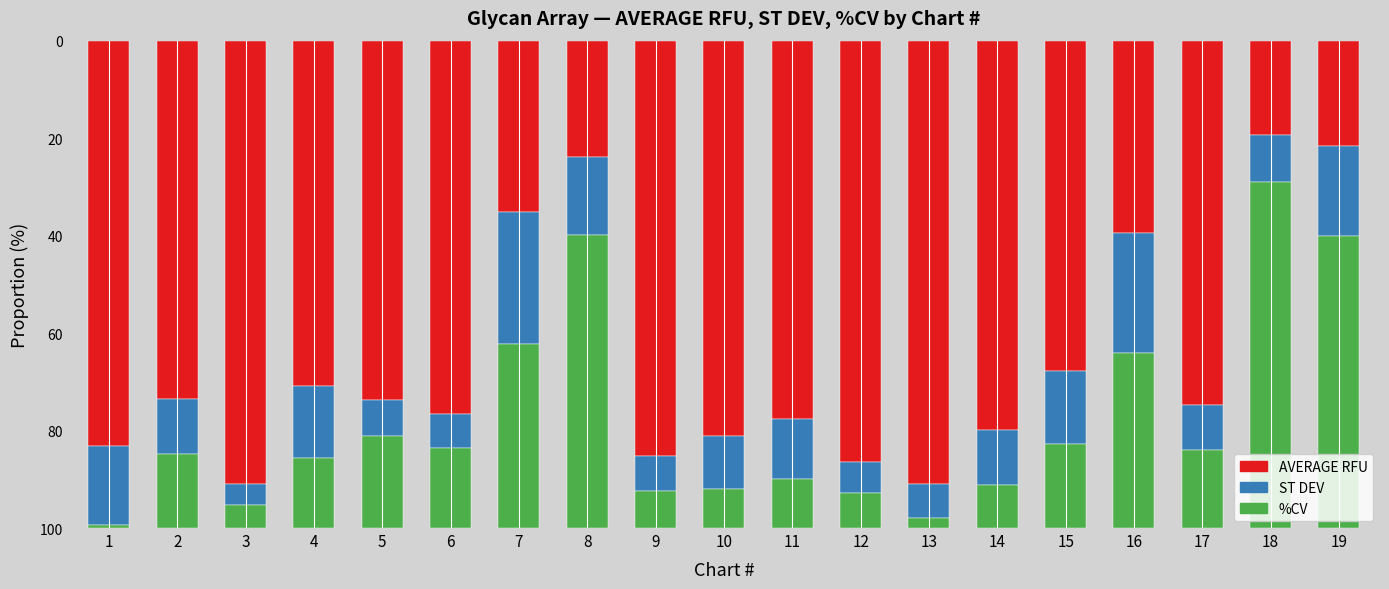

What is the minimum value for AVERAGE RFU?

19.3